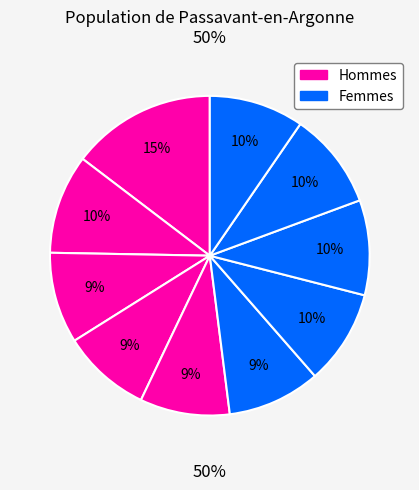

Does any single category account for the majority?

No